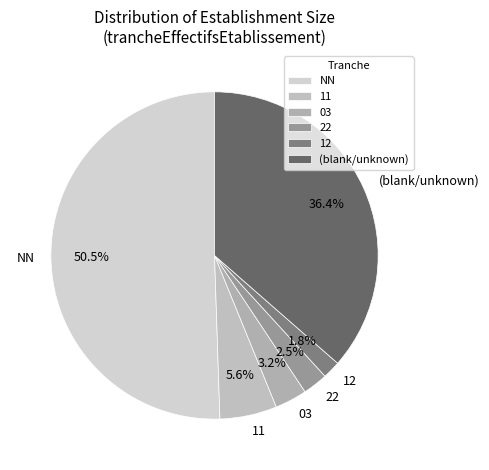

Rank the categories by value from highest to lowest.

NN, (blank/unknown), 11, 03, 22, 12